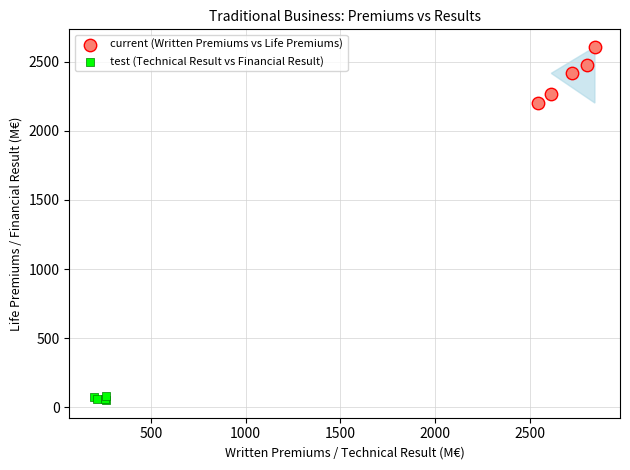

What are all the series names shown in the legend?

current (Written Premiums vs Life Premiums), test (Technical Result vs Financial Result)